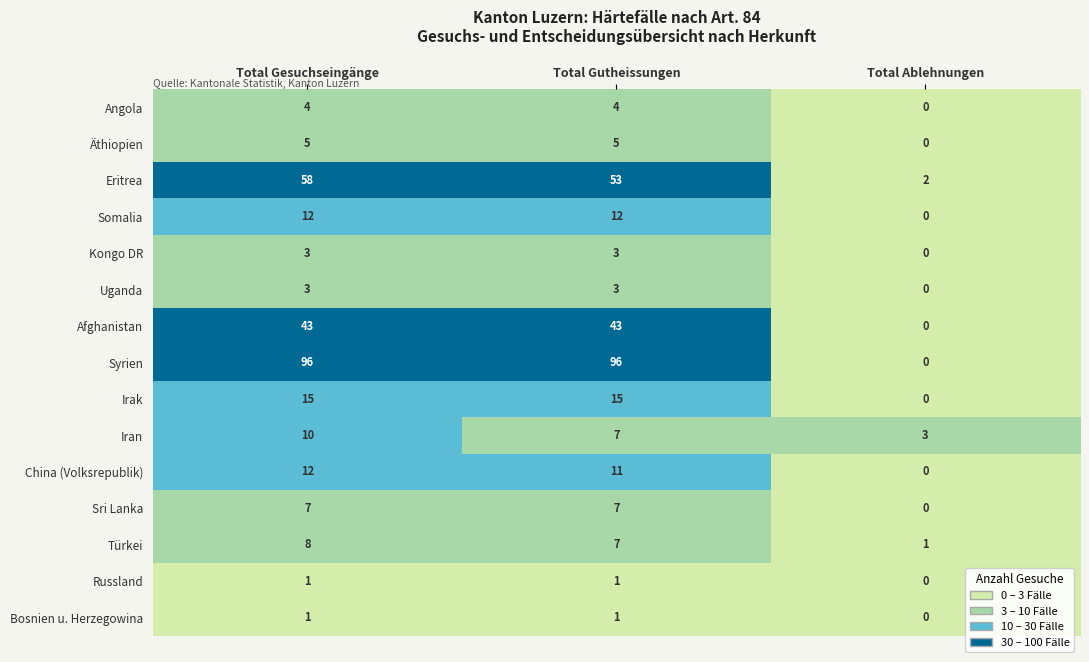

Which series has the largest total across all categories?

Syrien